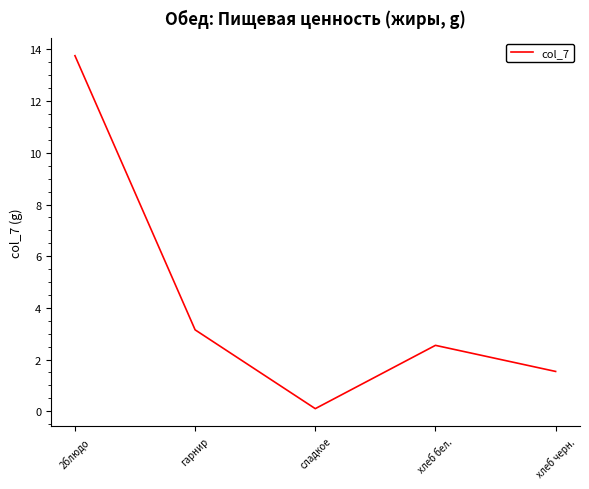

List the labels in order of value, largest first.

2блюдо, гарнир, хлеб бел., хлеб черн., сладкое